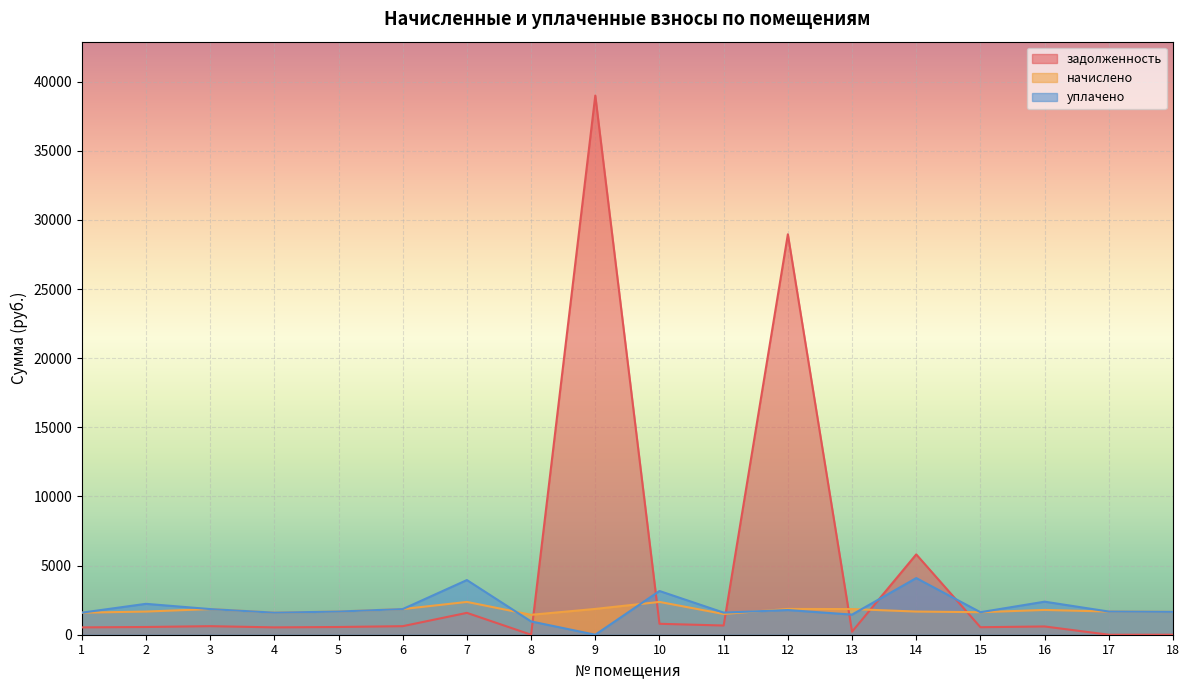

What are all the series names shown in the legend?

задолженность, начислено, уплачено